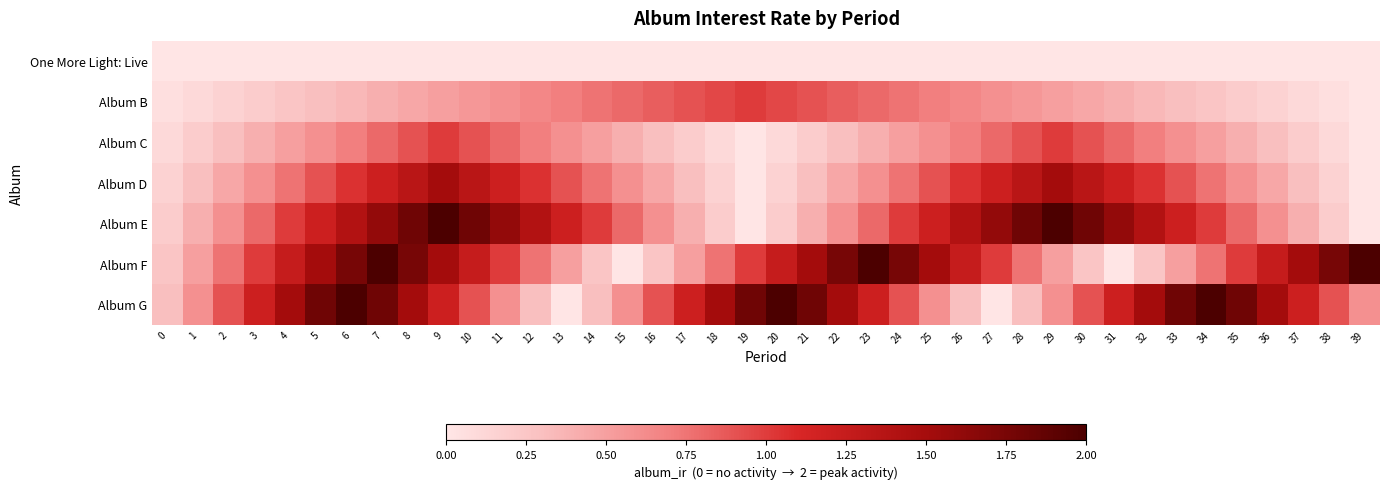

At how many categories does at least one series exceed 0?

40